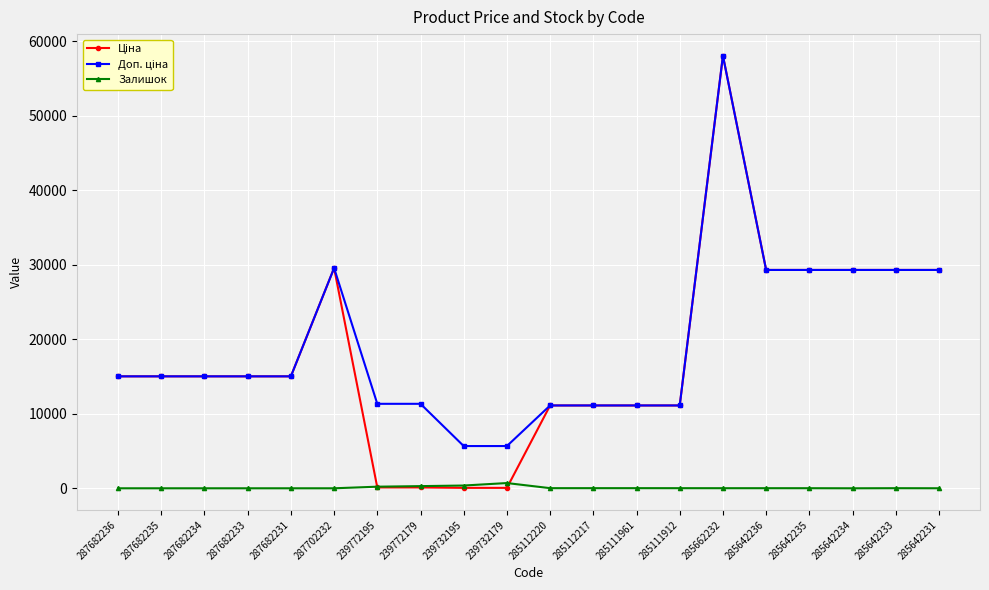

What is the label of the 1st point from the left?

287682236